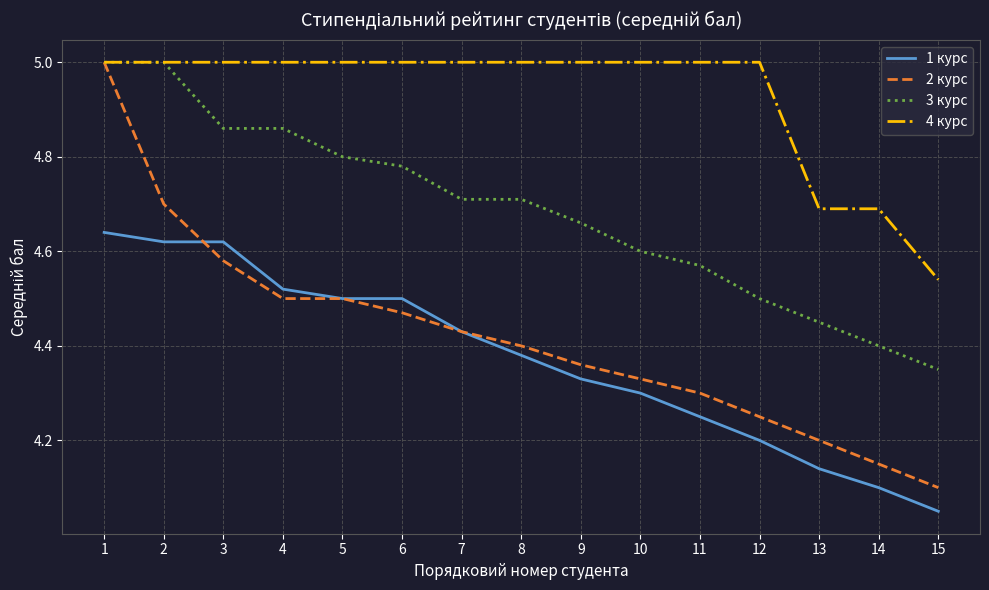

The 3 курс series shows 2.9 at 5. True or false?

False